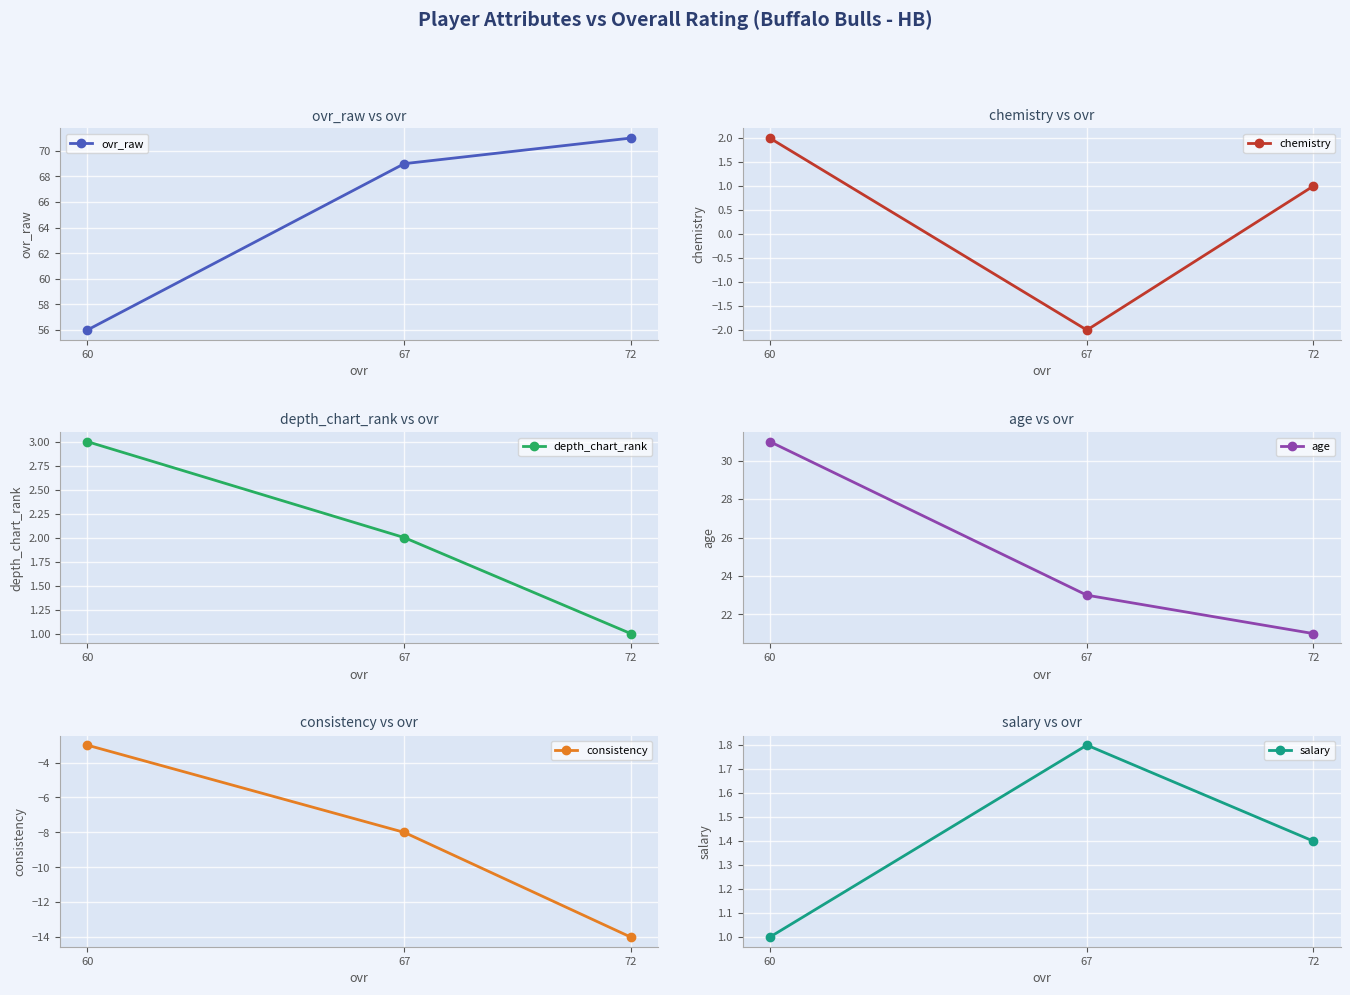

Reading left to right, what are all the values shown in this chart?

ovr_raw: 60=56.0	67=69.0	72=71.0
chemistry: 60=2.0	67=-2.0	72=1.0
depth_chart_rank: 60=3.0	67=2.0	72=1.0
age: 60=31.0	67=23.0	72=21.0
consistency: 60=-3.0	67=-8.0	72=-14.0
salary: 60=1.0	67=1.8	72=1.4